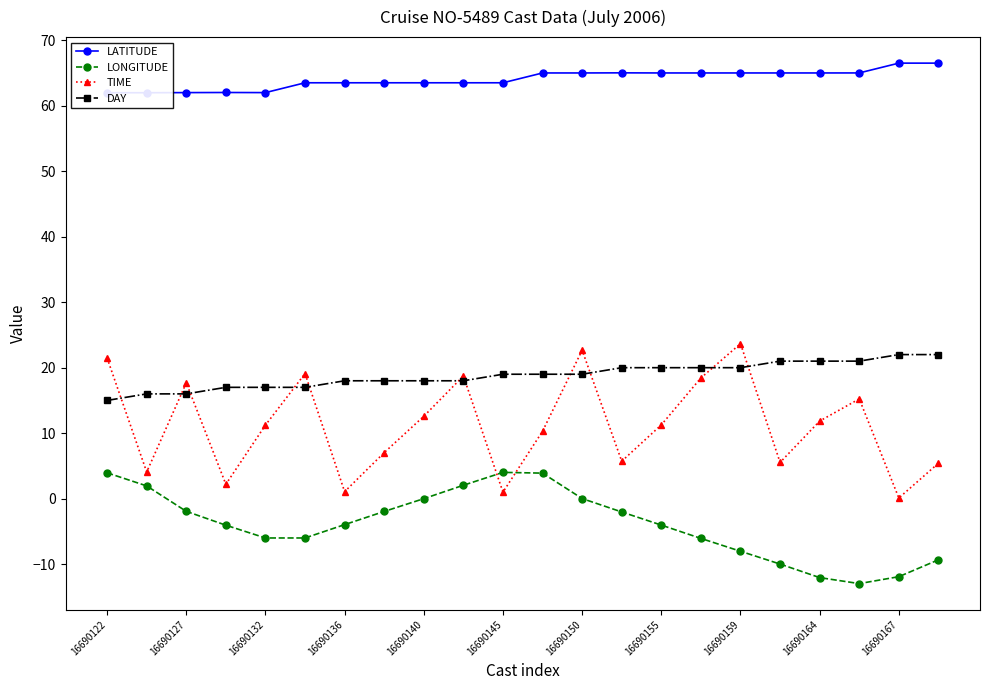

The value of LONGITUDE at 16690164 is -12.1. True or false?

True